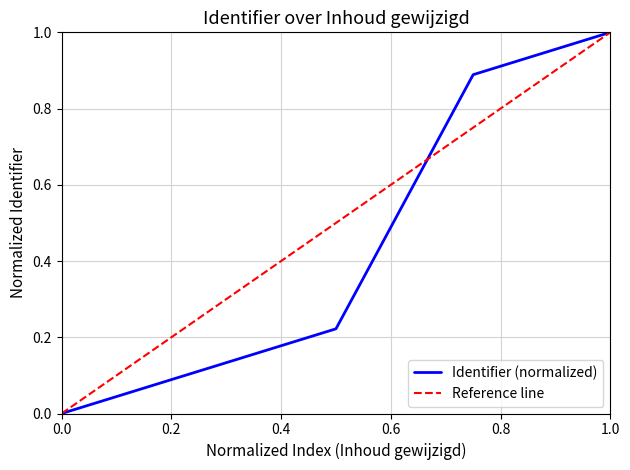

What is the maximum value for Identifier (normalized)?

1.0